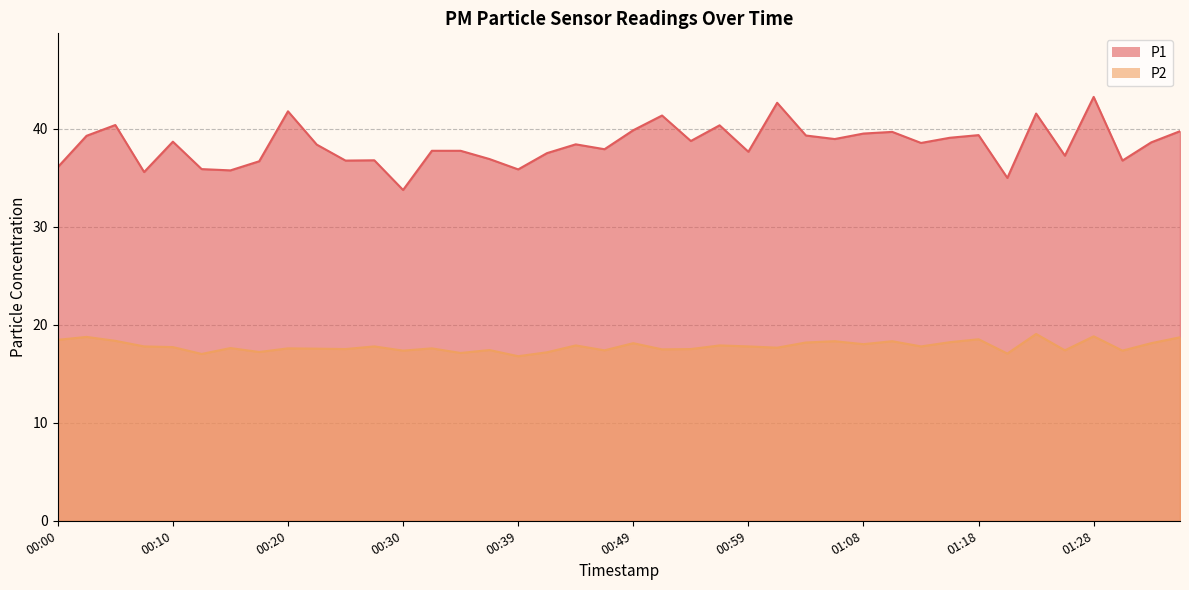

Between 00:05 and 00:03, which is larger?

00:05